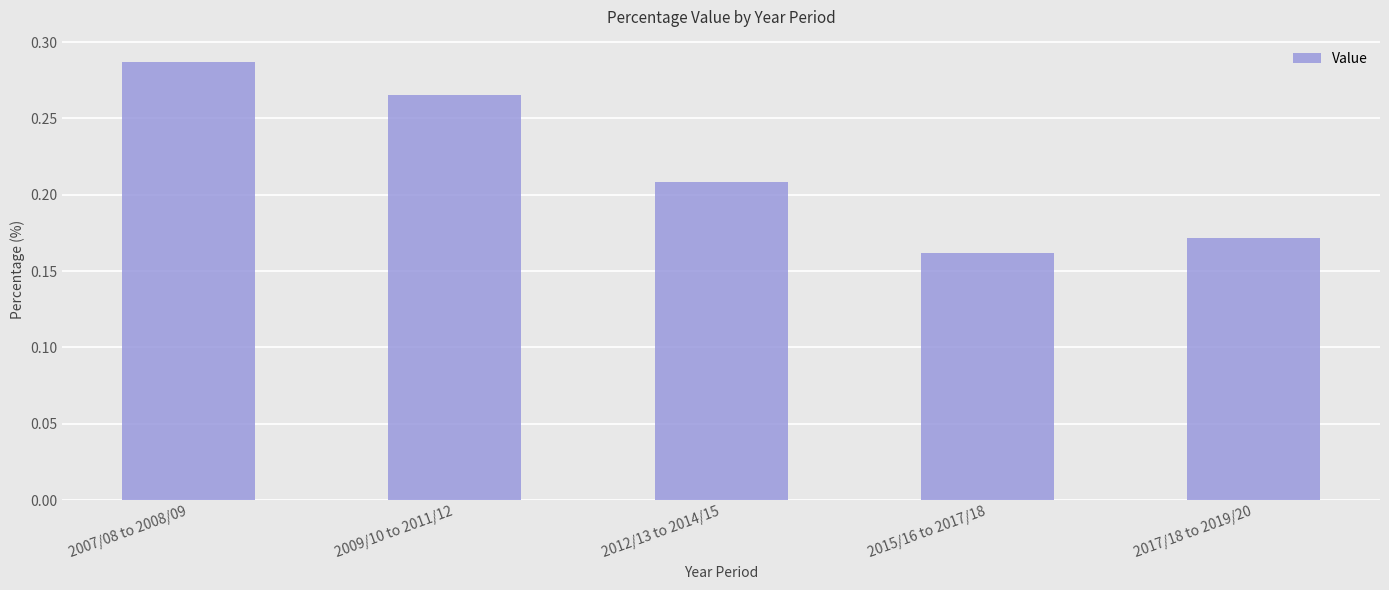

Is it true that the value at 2009/10 to 2011/12 is 0.1?

False